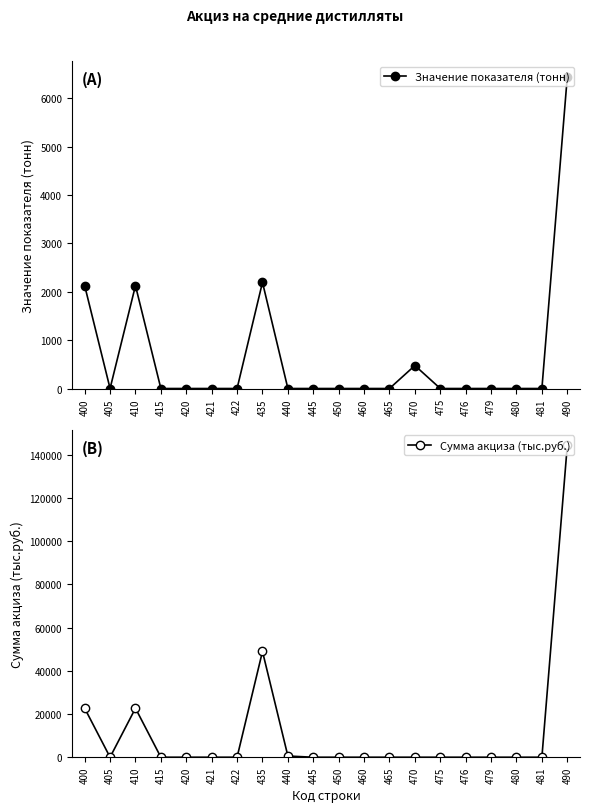

At which label does Сумма акциза (тыс.руб.) reach its peak?

490